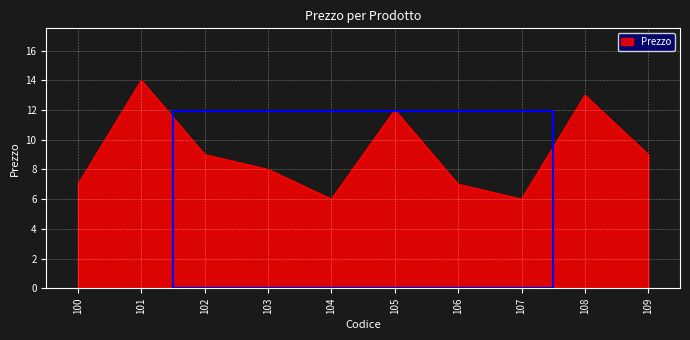

What is the sum of all values?

91